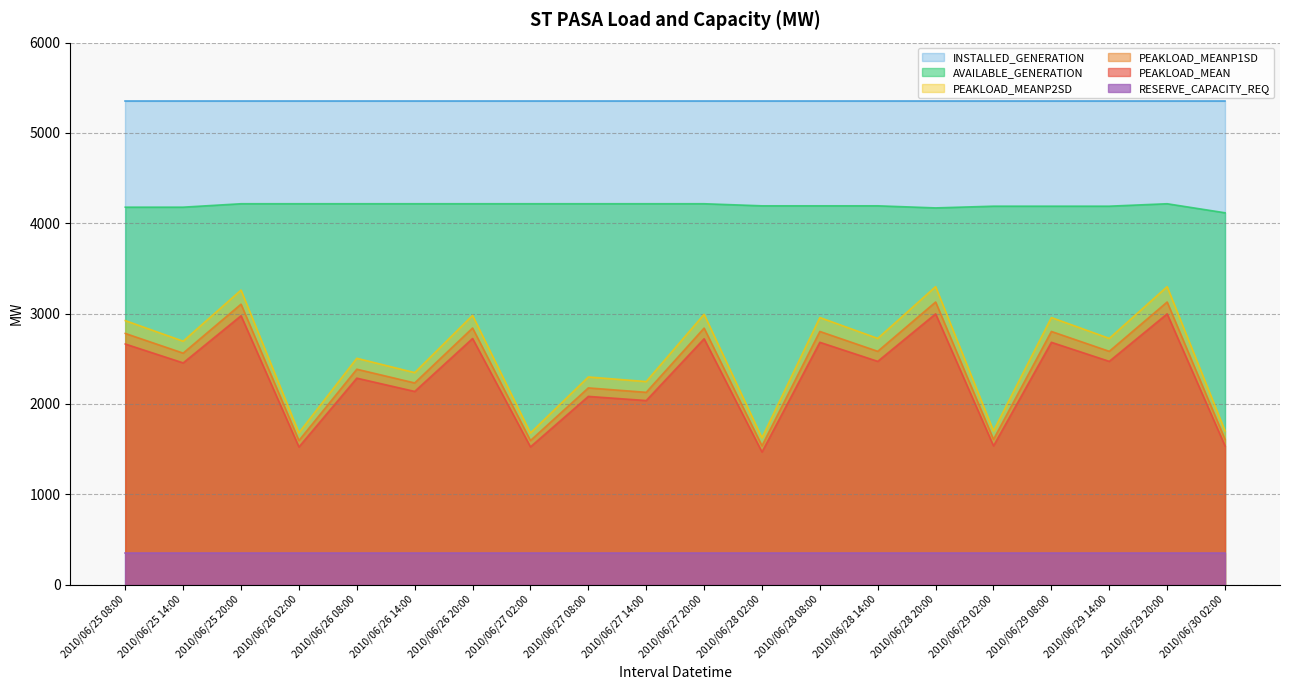

What is the difference between the highest and lowest values at 2010/06/26 08:00?

5008